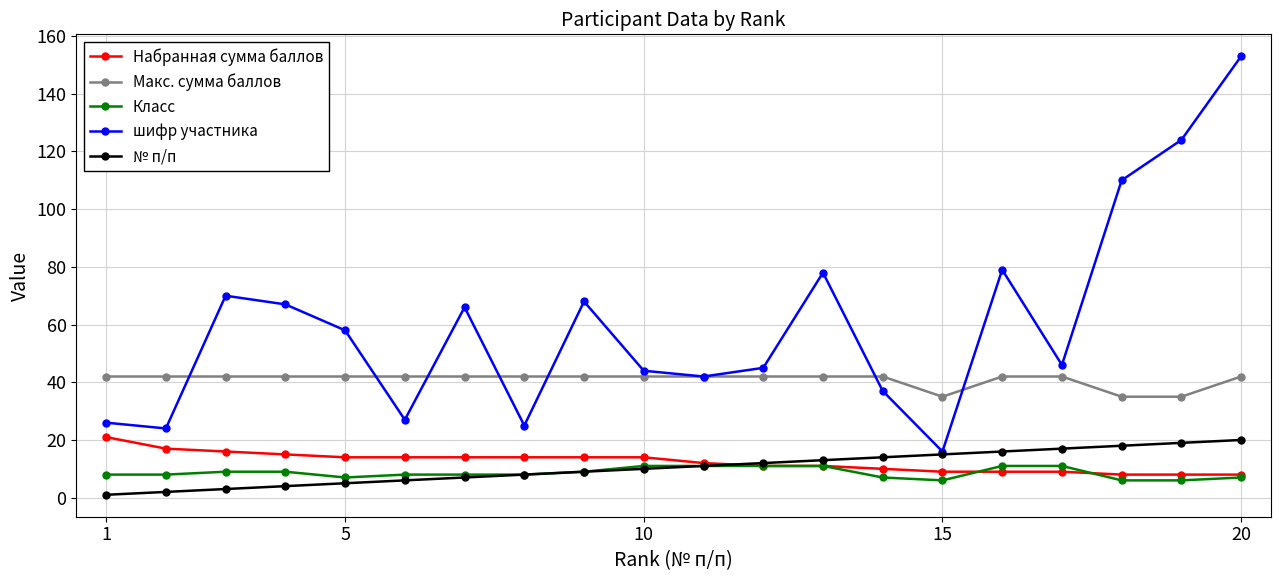

Which series has the widest spread of values?

шифр участника